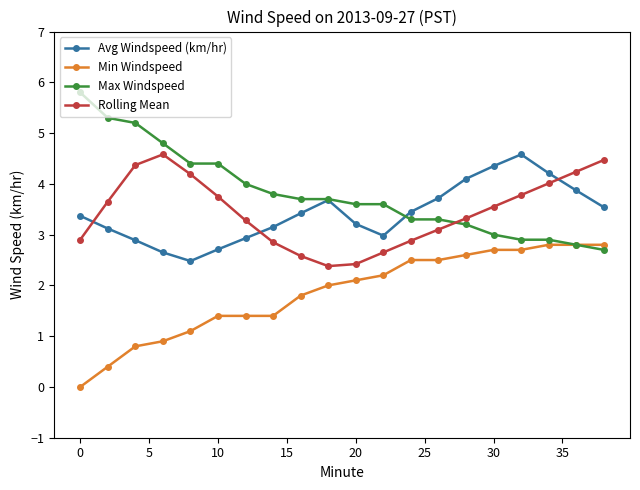

What is the value of the Min Windspeed point at the 15th from the left?

2.6